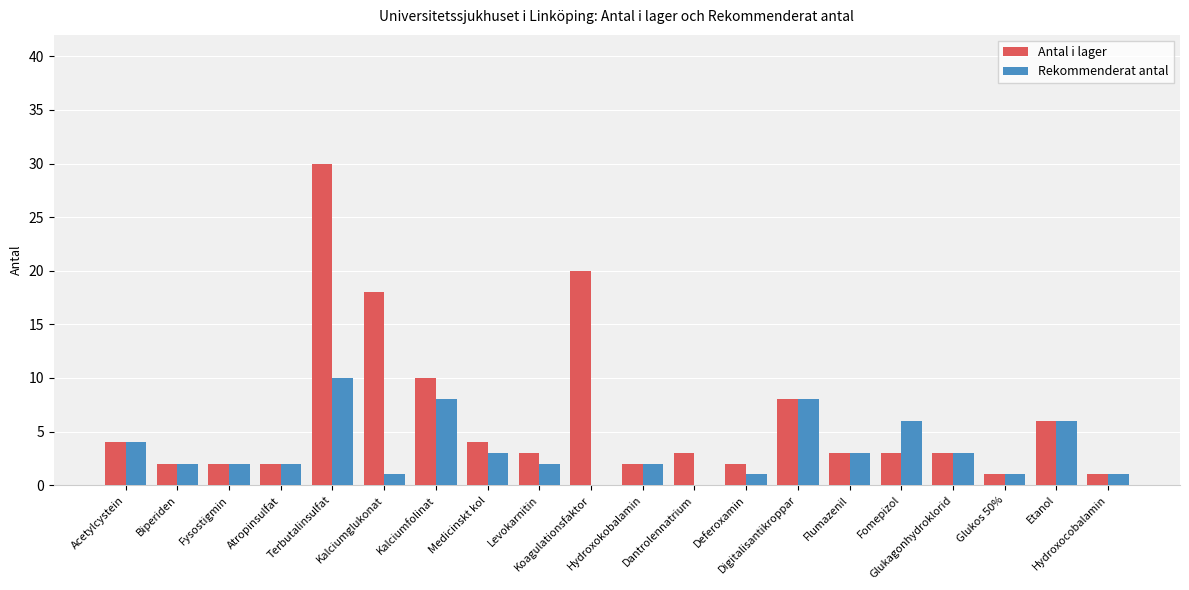

How many distinct data groups are displayed?

2